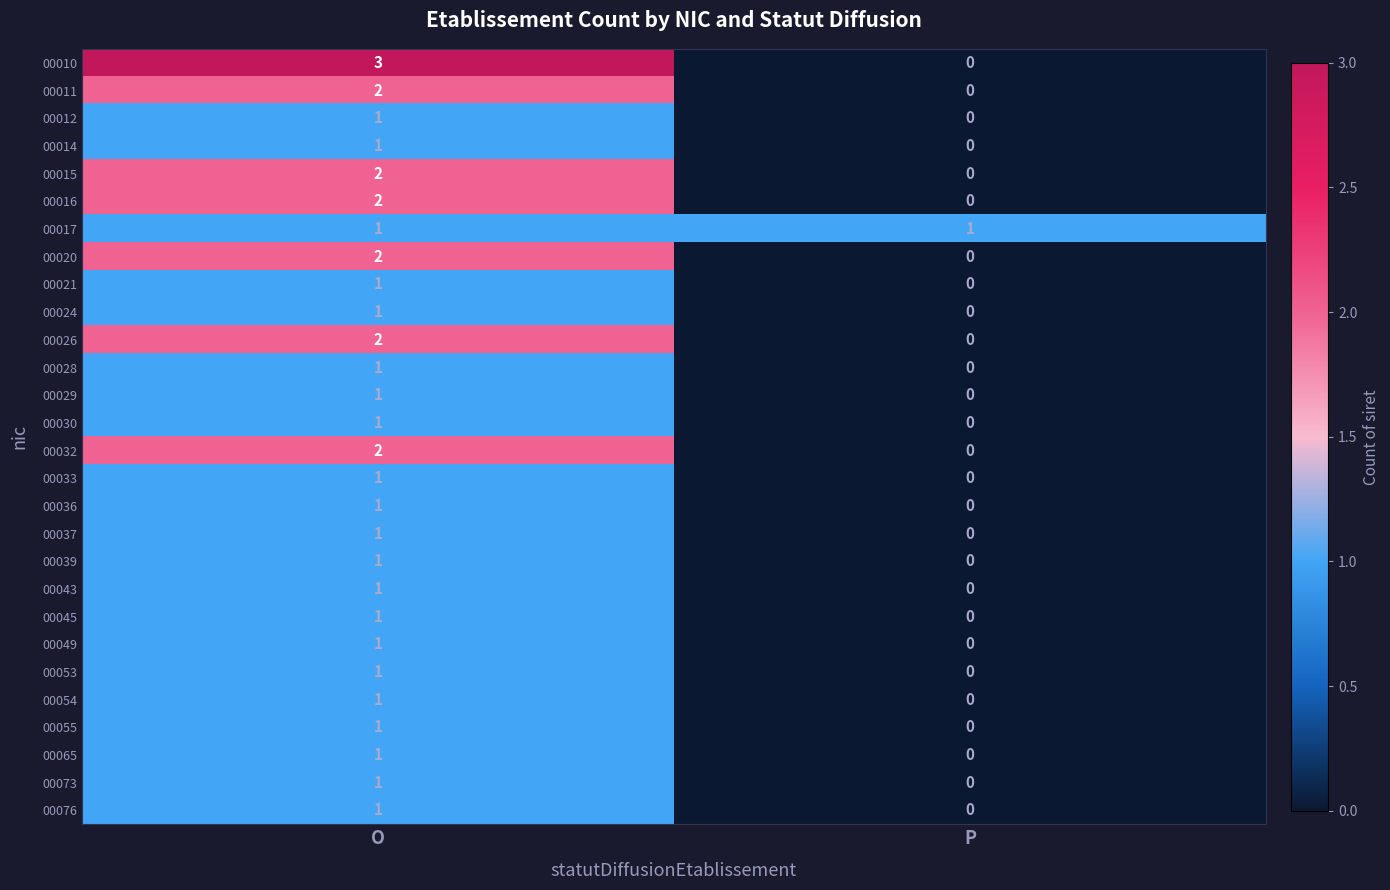

At which label is 00049 closest to 0?

P